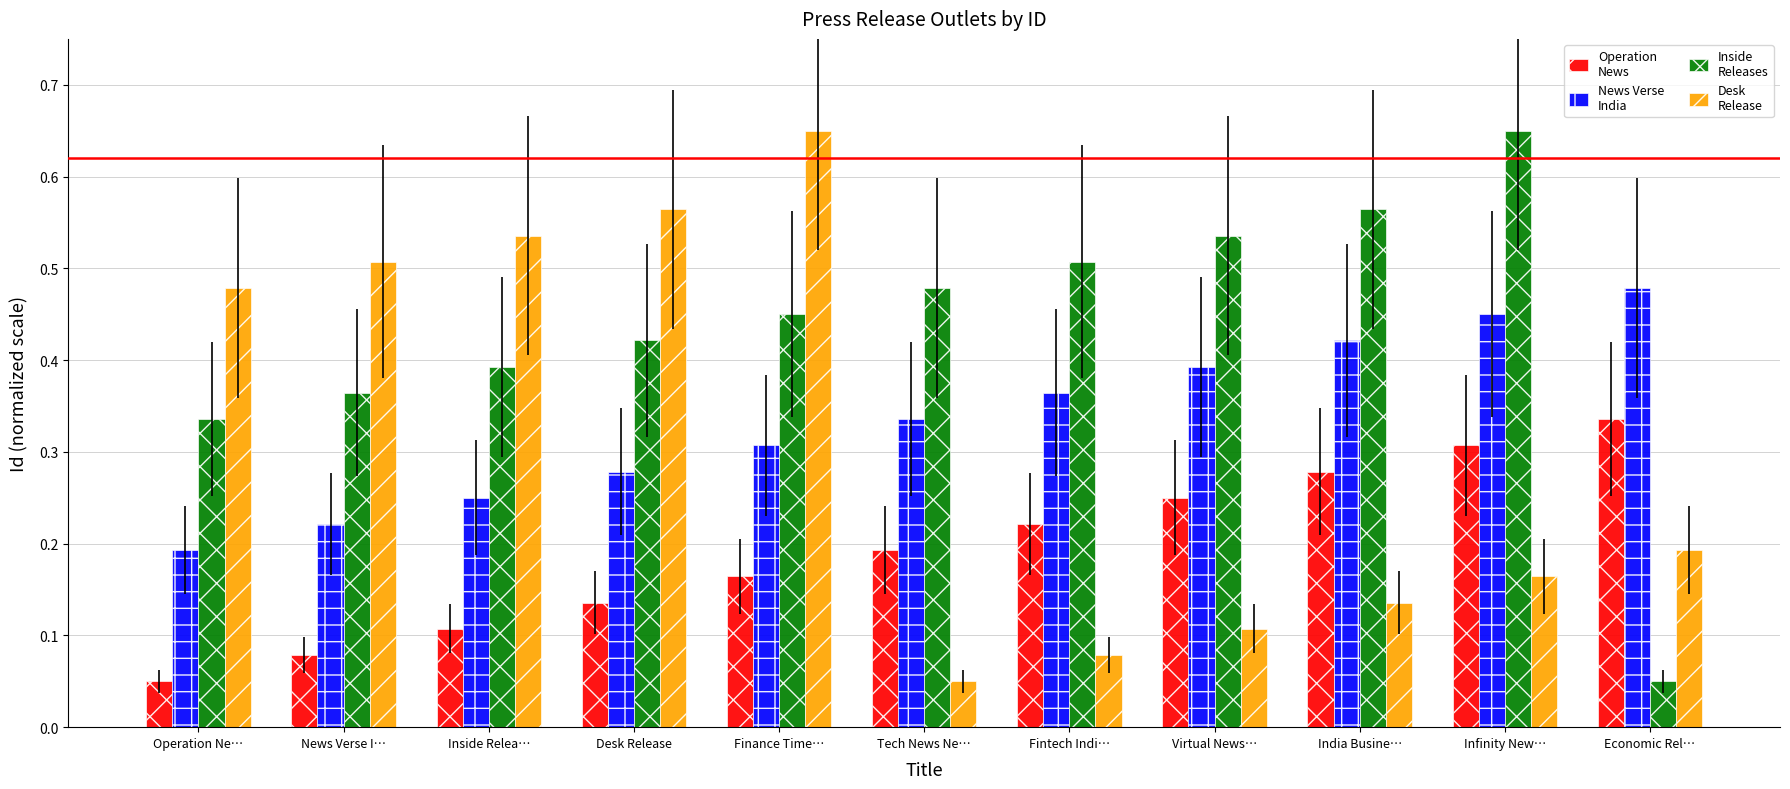

What is the total value across all series at Finance Time…?

1.6